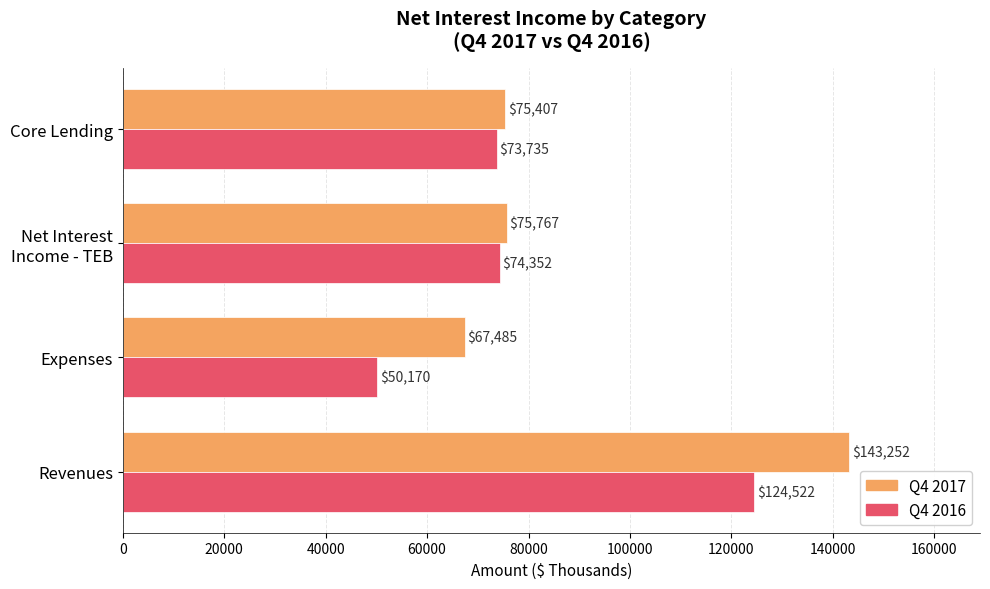

Rank the series by their average value, from highest to lowest.

Q4 2017, Q4 2016